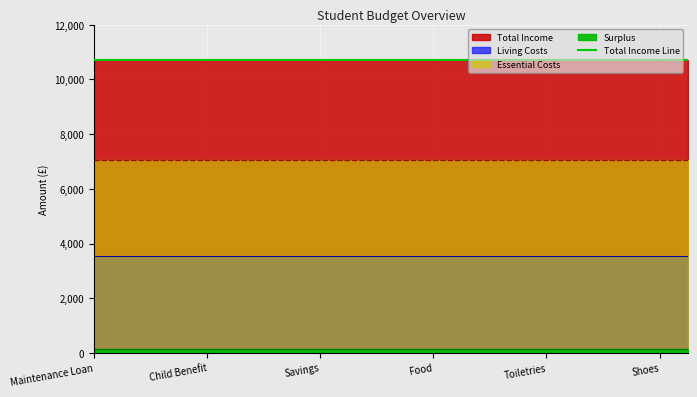

Reading left to right, transcribe all the data shown in this chart.

Total Income: 10706	10706	10706	10706	10706	10706	10706	10706	10706	10706	10706	10706	10706	10706	10706	10706	10706	10706	10706	10706	10706	10706
Essential Costs: 7039	7039	7039	7039	7039	7039	7039	7039	7039	7039	7039	7039	7039	7039	7039	7039	7039	7039	7039	7039	7039	7039
Living Costs: 3530	3530	3530	3530	3530	3530	3530	3530	3530	3530	3530	3530	3530	3530	3530	3530	3530	3530	3530	3530	3530	3530
Surplus: 137	137	137	137	137	137	137	137	137	137	137	137	137	137	137	137	137	137	137	137	137	137